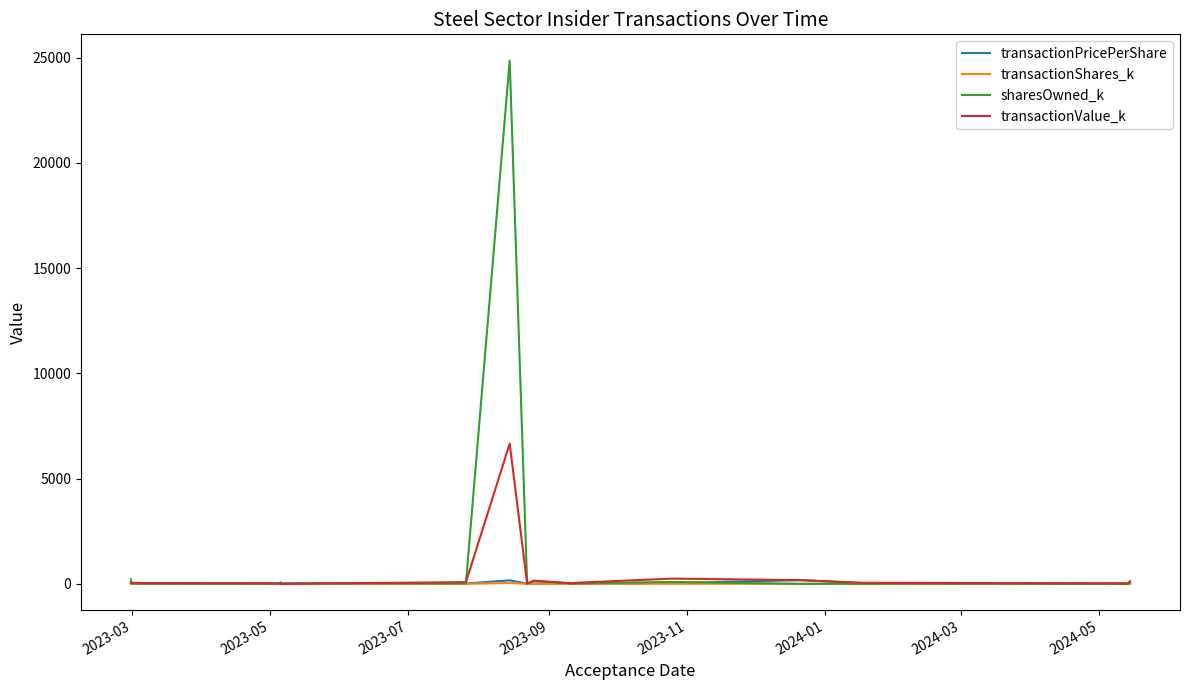

Which series has the widest spread of values?

sharesOwned_k